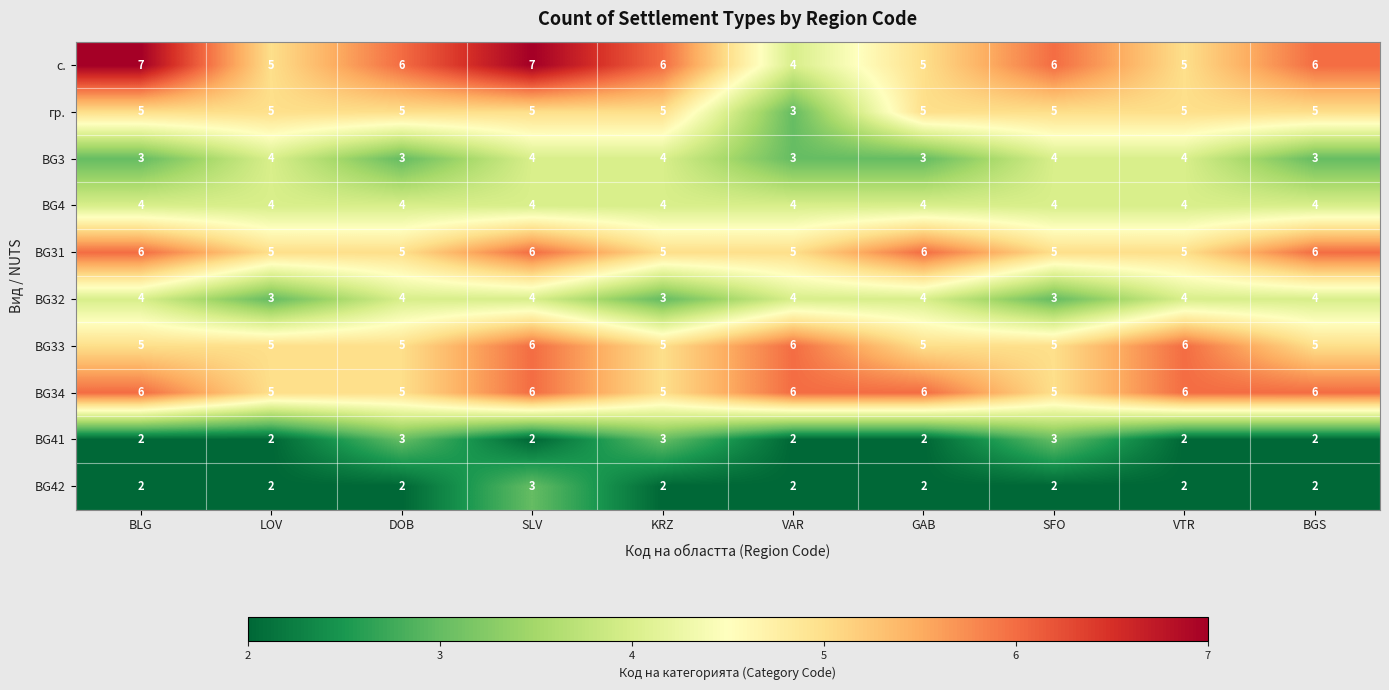

Which series has the largest range (max minus min)?

с.